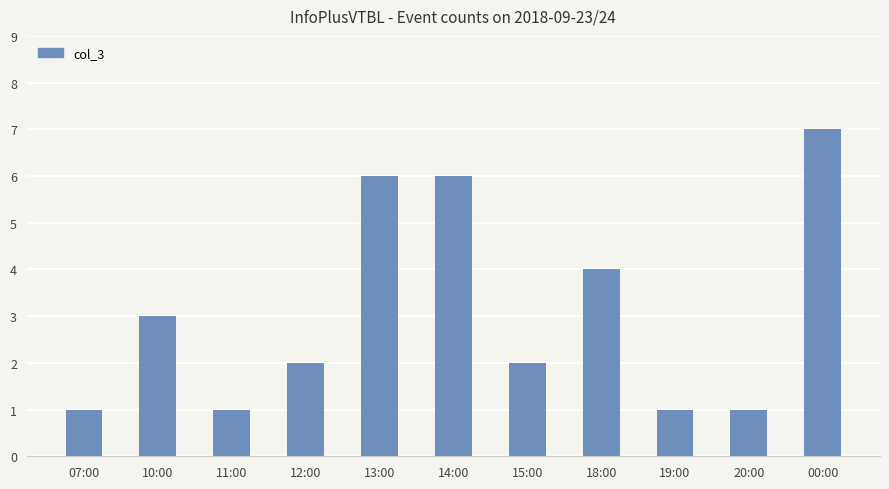

Where is the data nearest to the value 4?

18:00